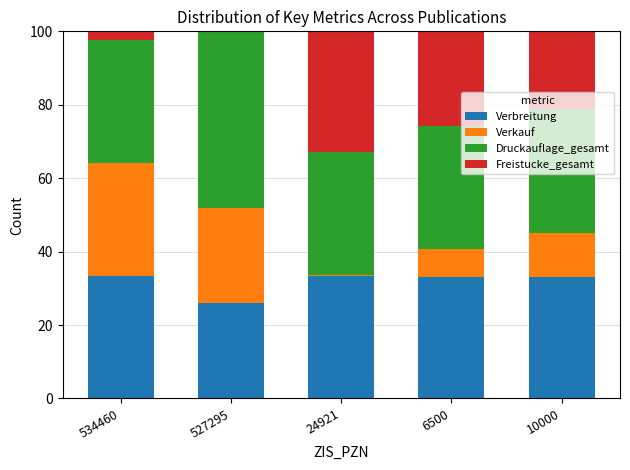

The value of Verbreitung at 527295 is 26.1. True or false?

True